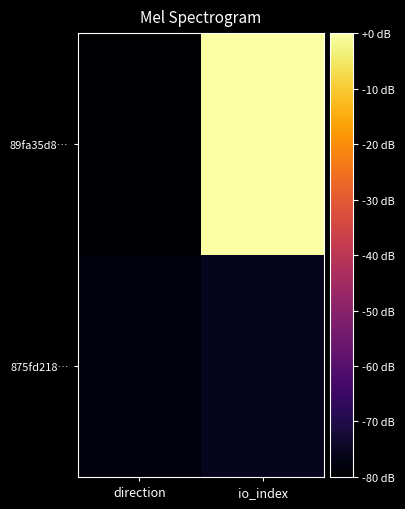

Which has a higher value, io_index or direction?

io_index